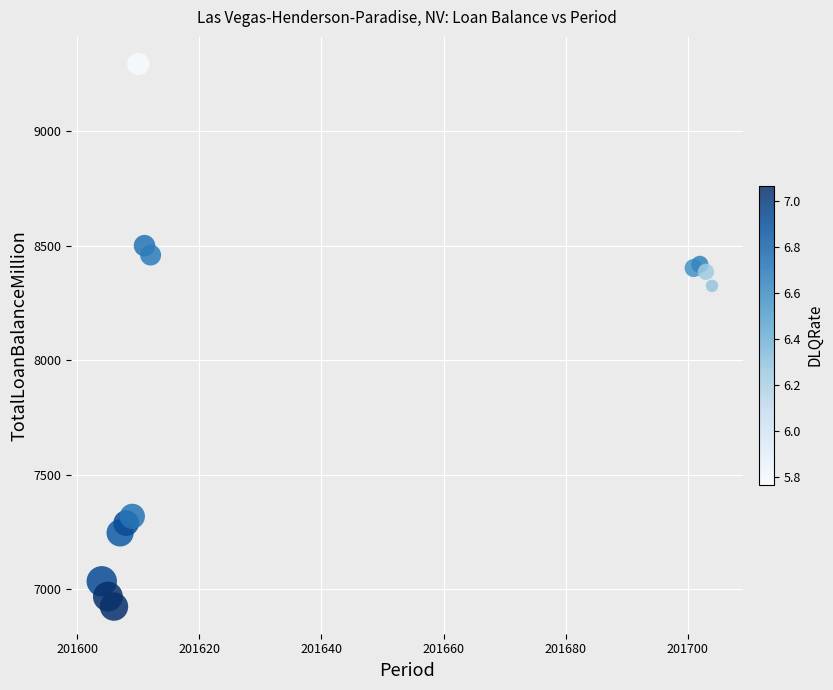

What Y value in the scatter plot is closest to 8108?

8324.1